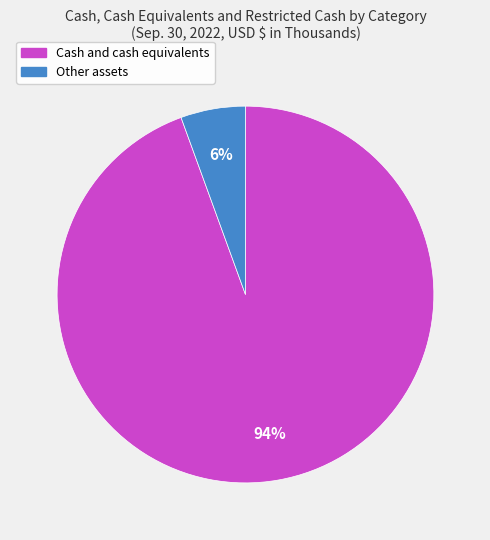

To the nearest percent, what portion does Other assets represent?

6%